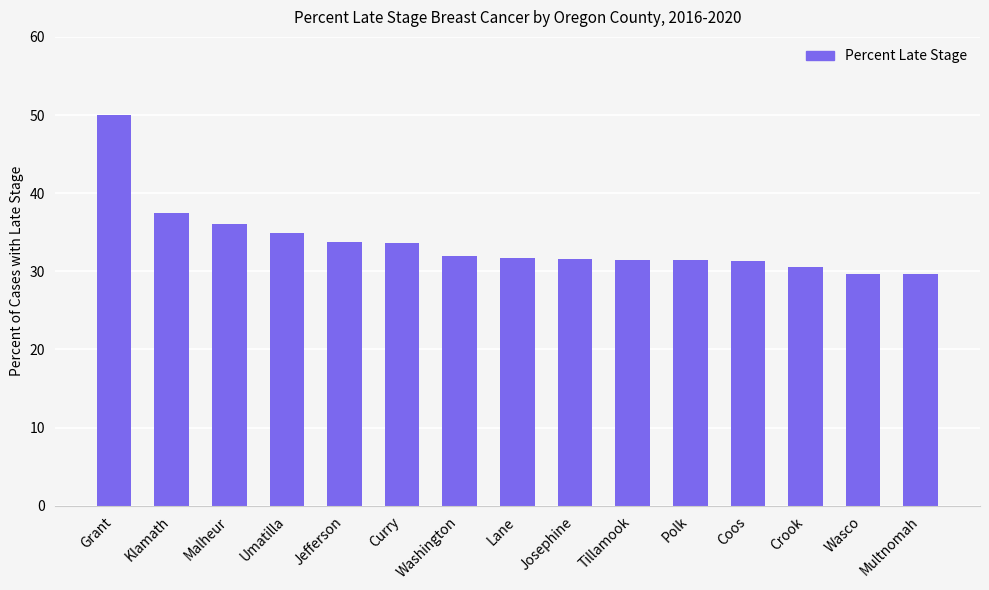

Is it true that the value at Polk is 54.6?

False